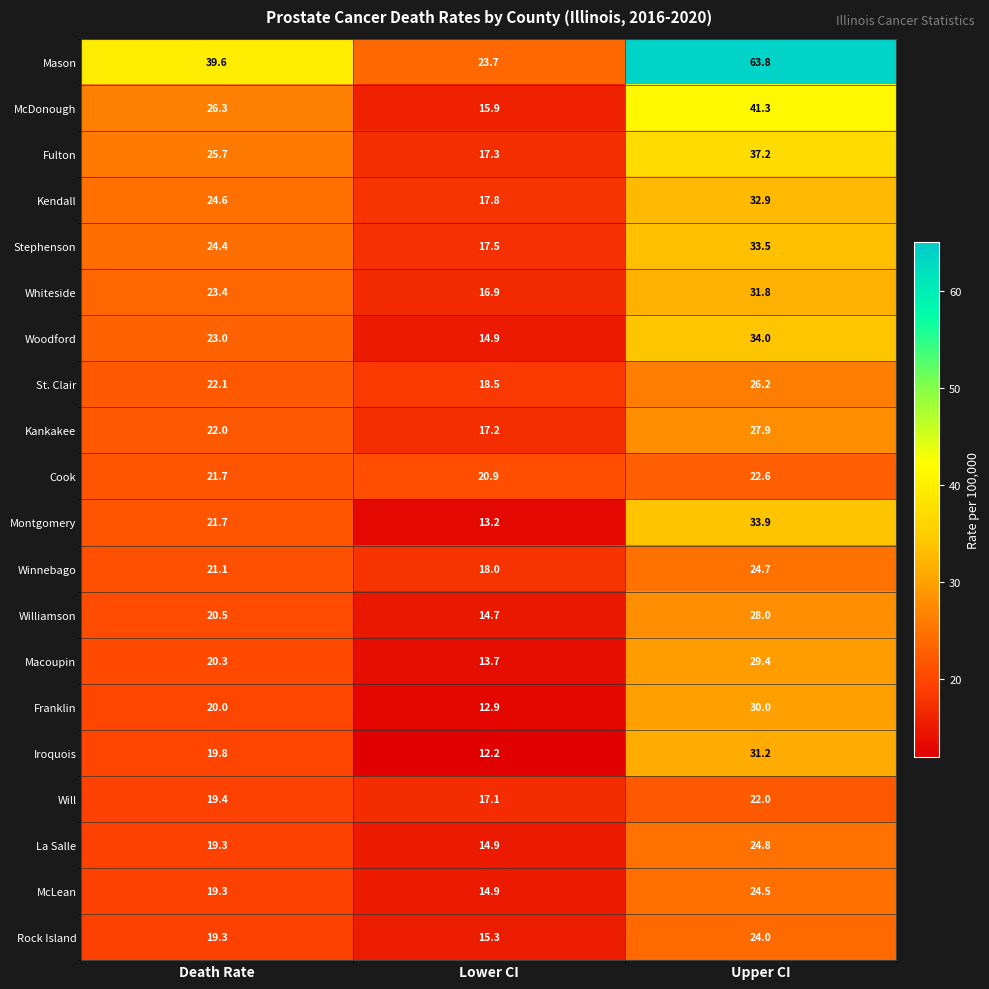

Rank the series by their maximum value, from highest to lowest.

Mason, McDonough, Fulton, Woodford, Montgomery, Stephenson, Kendall, Whiteside, Iroquois, Franklin, Macoupin, Williamson, Kankakee, St. Clair, La Salle, Winnebago, McLean, Rock Island, Cook, Will